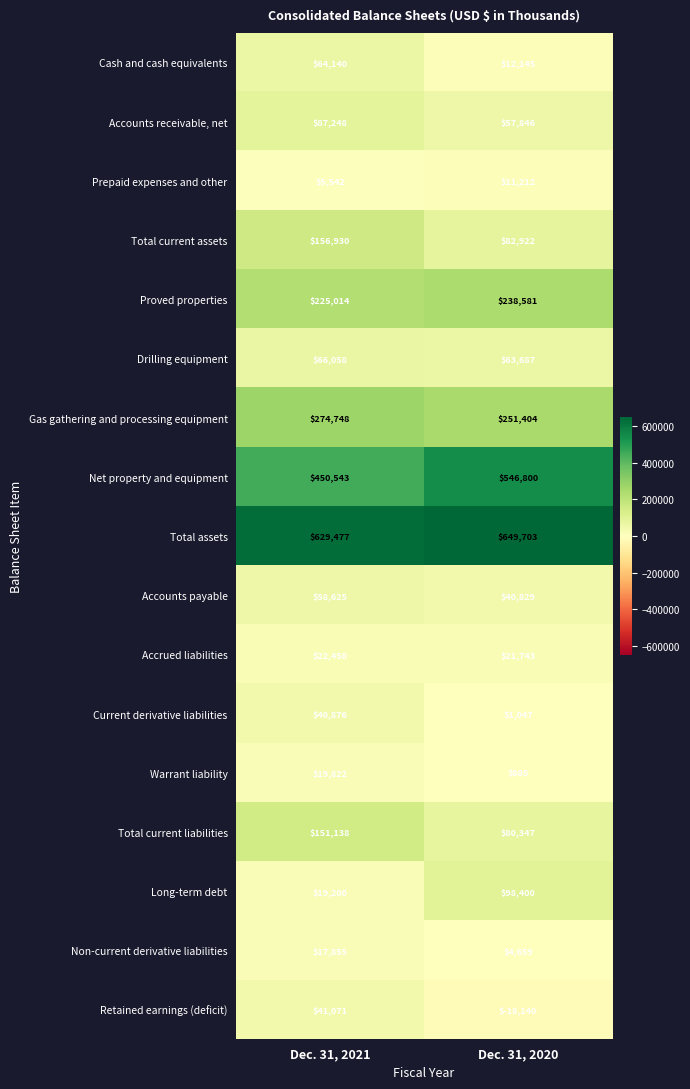

At Dec. 31, 2020, list the series in order from smallest to largest.

Retained earnings (deficit), Warrant liability, Current derivative liabilities, Non-current derivative liabilities, Prepaid expenses and other, Cash and cash equivalents, Accrued liabilities, Accounts payable, Accounts receivable, net, Drilling equipment, Total current liabilities, Total current assets, Long-term debt, Proved properties, Gas gathering and processing equipment, Net property and equipment, Total assets